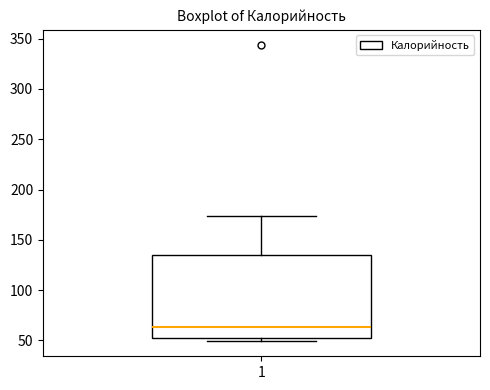

Where does the upper whisker of the box at x = 1 end on the y-axis? The values are not printed on the chart, so give them approximately, as read against the axis.

175